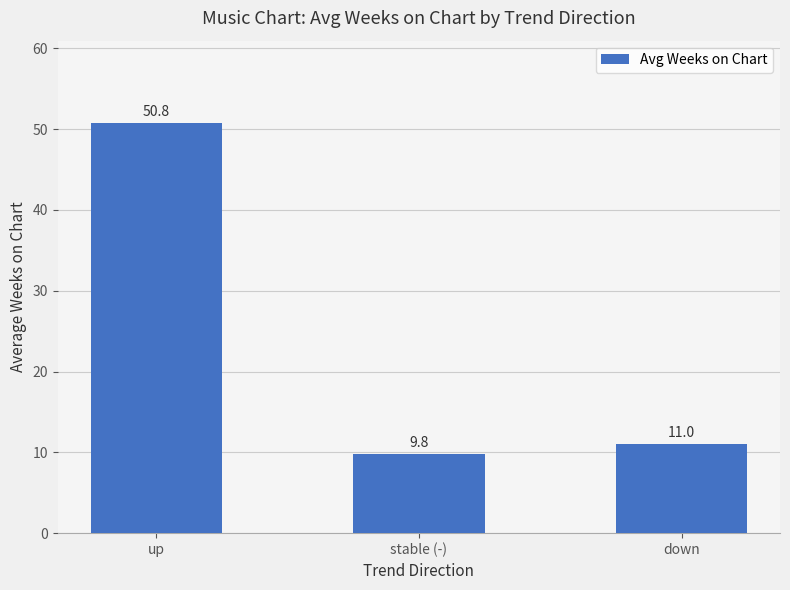

True or false: the data shows 5.7 at down.

False